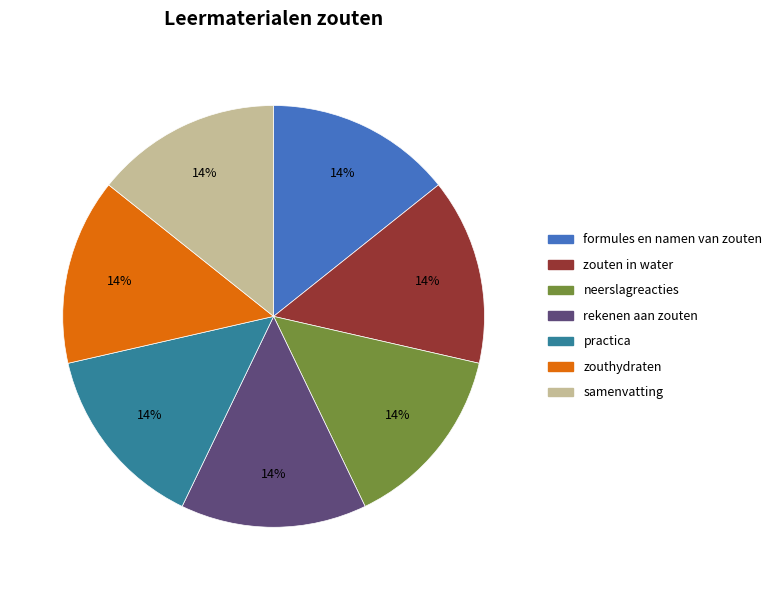

What is the ratio of the value at zouthydraten to the value at formules en namen van zouten?

1.0